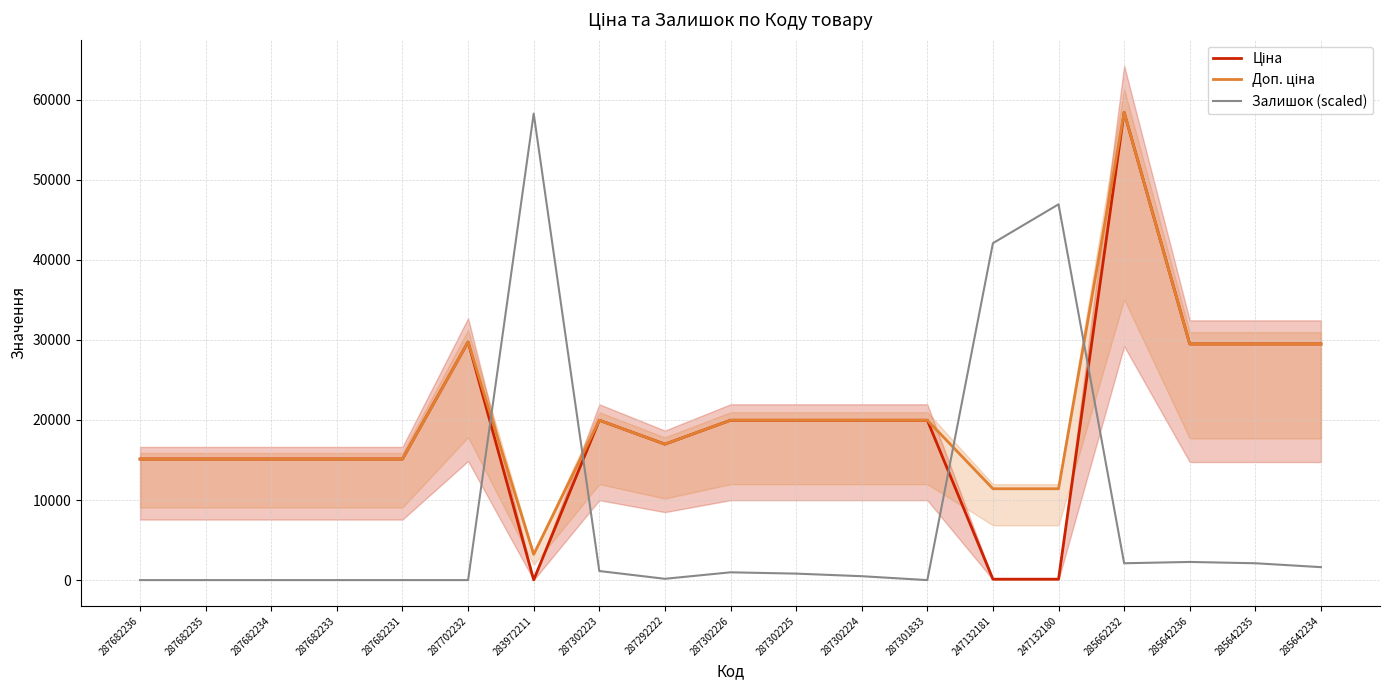

How many interior local valleys does the Доп. ціна series have?

2